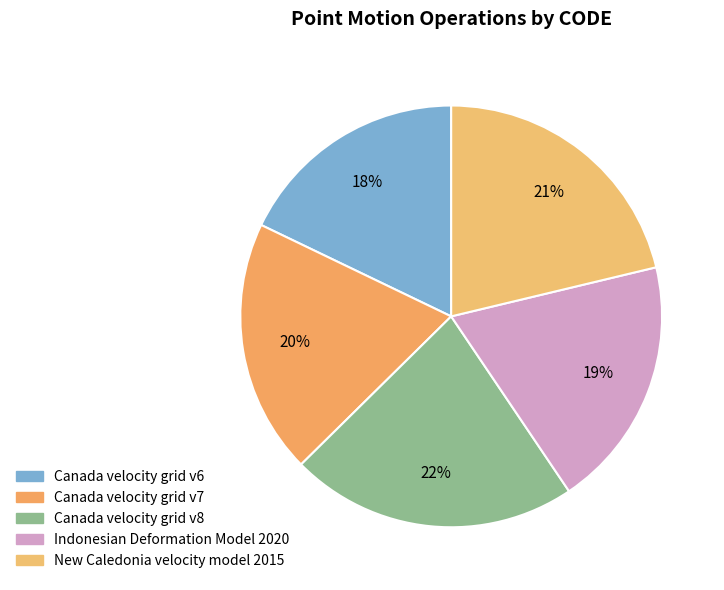

Is there a majority slice in this chart?

No